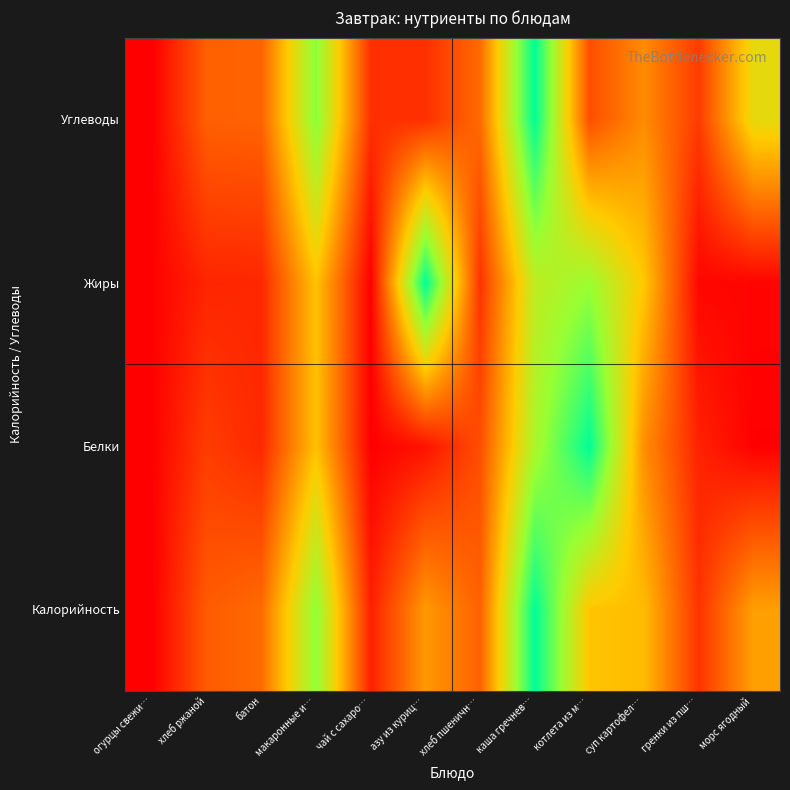

Reading right to left, extract all data points from this chart.

Калорийность: морс ягодный=0.4	гренки из пш…=0.1	суп картофел…=0.5	котлета из м…=0.5	каша гречнев…=1.0	хлеб пшеничн…=0.2	азу из куриц…=0.4	чай с сахаро…=0.1	макаронные и…=0.8	батон=0.3	хлеб ржаной=0.2	огурцы свежи…=0.0
Белки: морс ягодный=0.0	гренки из пш…=0.1	суп картофел…=0.3	котлета из м…=1.0	каша гречнев…=0.7	хлеб пшеничн…=0.2	азу из куриц…=0.0	чай с сахаро…=0.0	макаронные и…=0.5	батон=0.1	хлеб ржаной=0.1	огурцы свежи…=0.0
Жиры: морс ягодный=0.0	гренки из пш…=0.0	суп картофел…=0.5	котлета из м…=0.7	каша гречнев…=0.7	хлеб пшеничн…=0.1	азу из куриц…=1.0	чай с сахаро…=0.0	макаронные и…=0.5	батон=0.1	хлеб ржаной=0.1	огурцы свежи…=0.0
Углеводы: морс ягодный=0.6	гренки из пш…=0.1	суп картофел…=0.3	котлета из м…=0.2	каша гречнев…=1.0	хлеб пшеничн…=0.3	азу из куриц…=0.1	чай с сахаро…=0.1	макаронные и…=0.8	батон=0.2	хлеб ржаной=0.2	огурцы свежи…=0.0